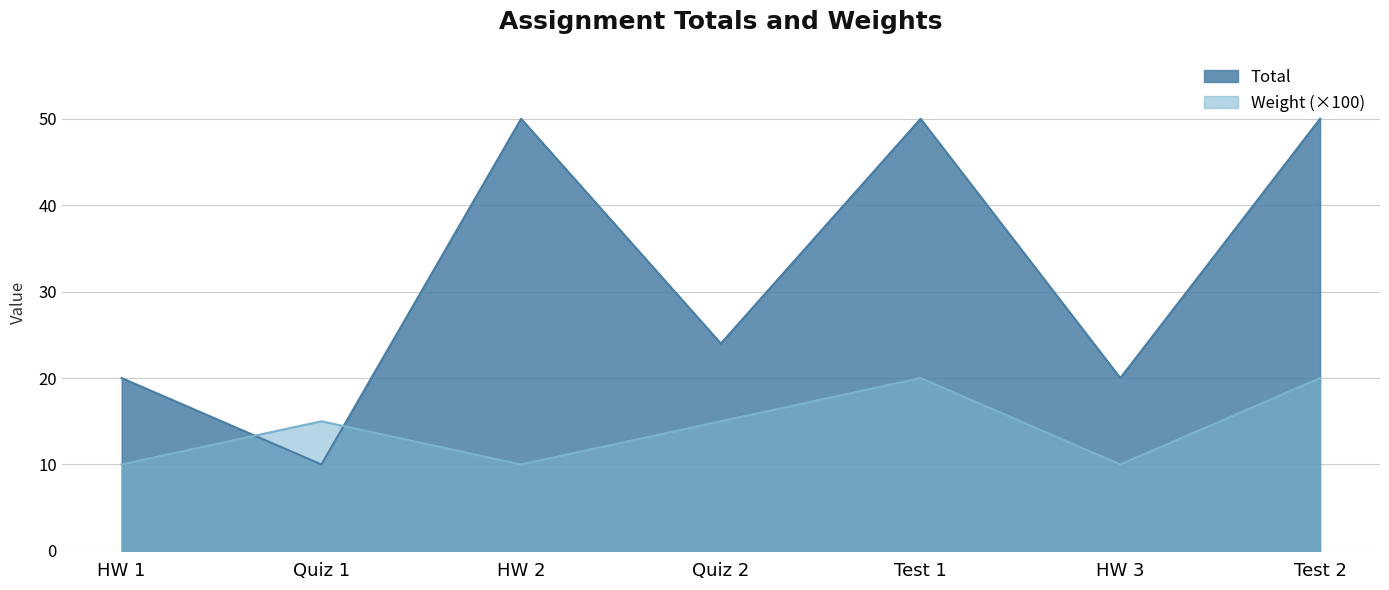

Between HW 2 and Quiz 2, which series saw the biggest shift?

Total